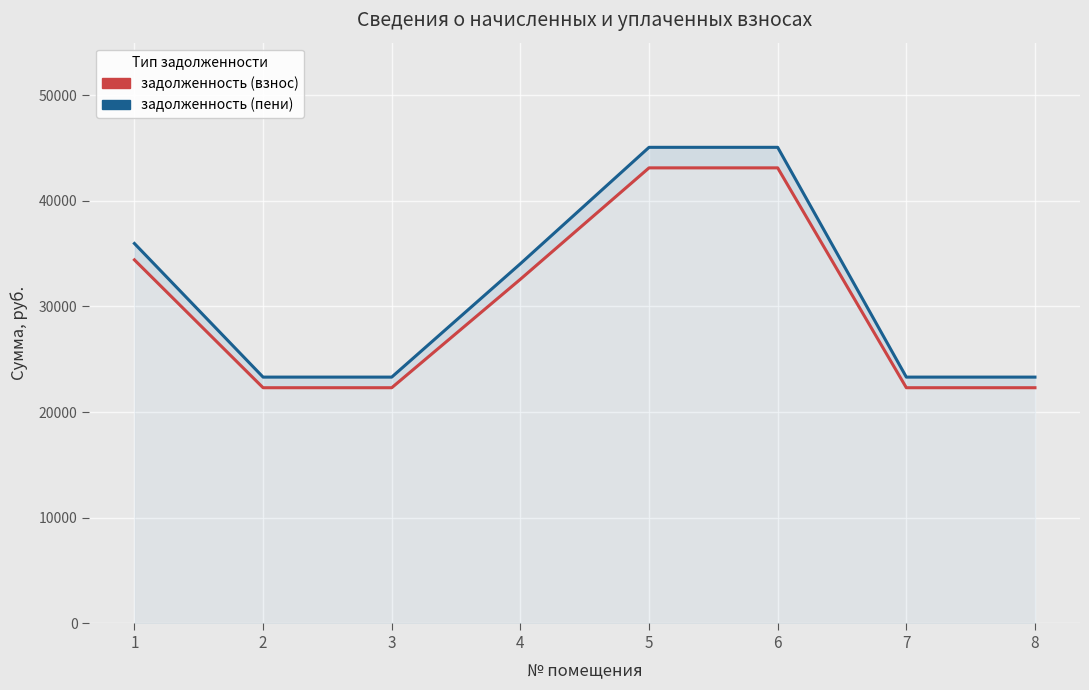

What is the value of the задолженность (взнос) point at the 3rd from the left?

22302.5